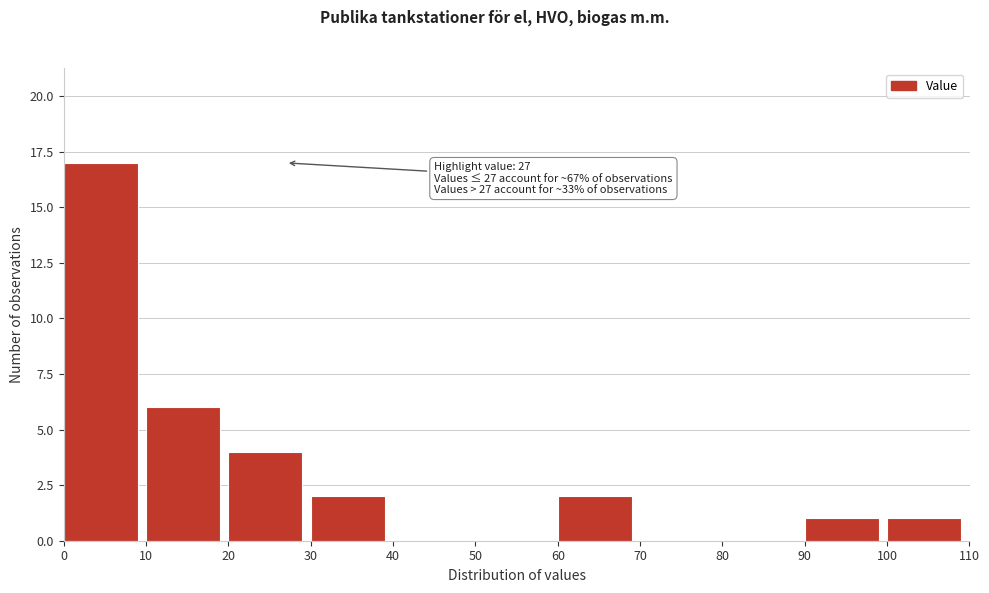

Over which range of the x-axis is the bar tallest?

0 to 10